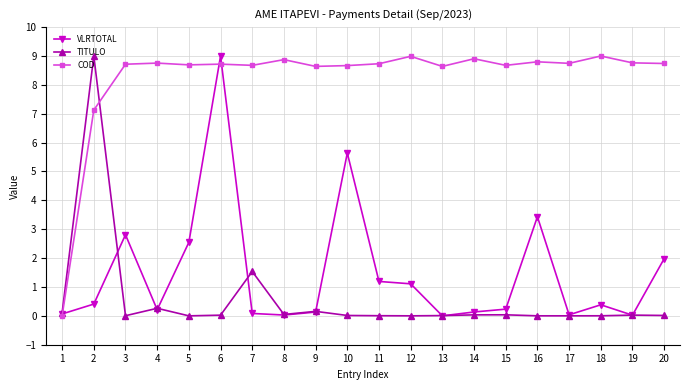

What is the value of the COD point at the 16th from the left?

8.8